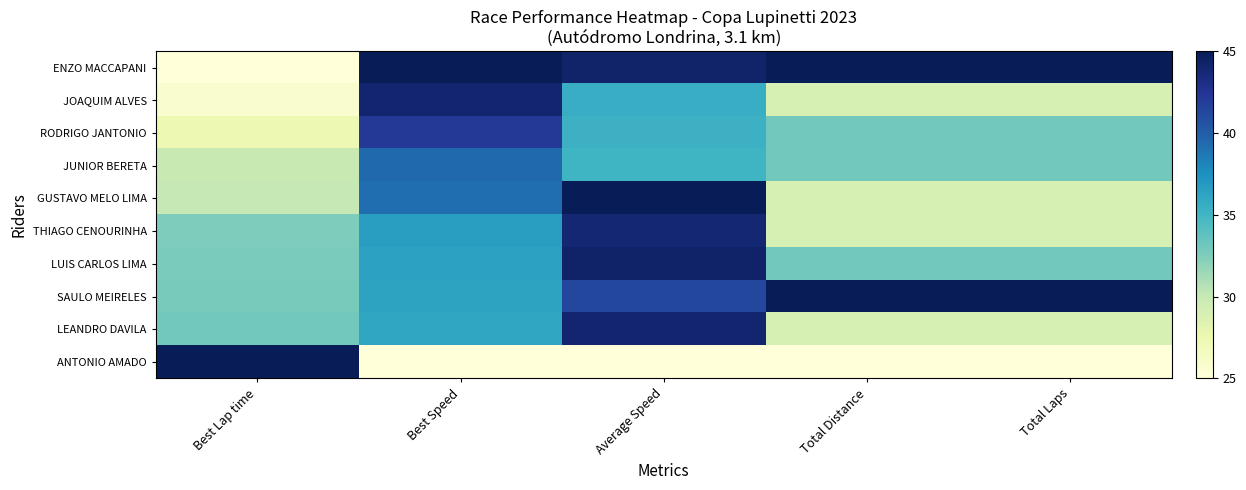

At Best Lap time, list the series in order from smallest to largest.

ENZO MACCAPANI, JOAQUIM ALVES, RODRIGO JANTONIO, JUNIOR BERETA, GUSTAVO MELO LIMA, THIAGO CENOURINHA, LUIS CARLOS LIMA, SAULO MEIRELES, LEANDRO DAVILA, ANTONIO AMADO